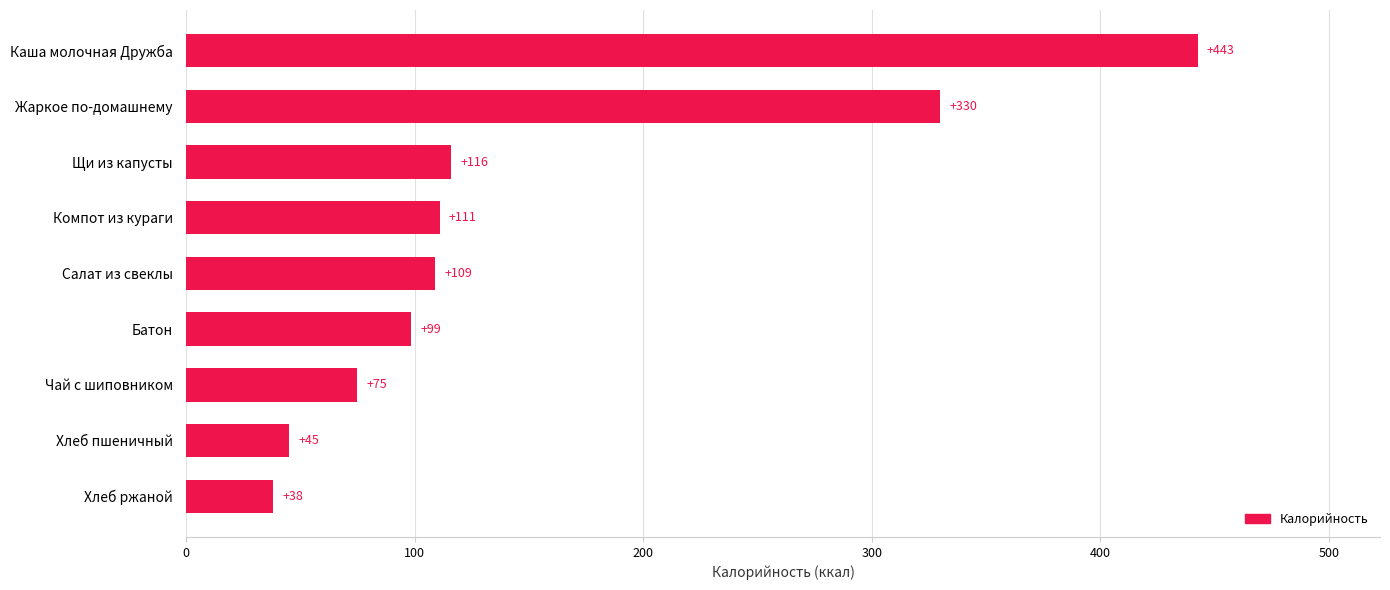

At which label is the value closest to 240?

Жаркое по-домашнему